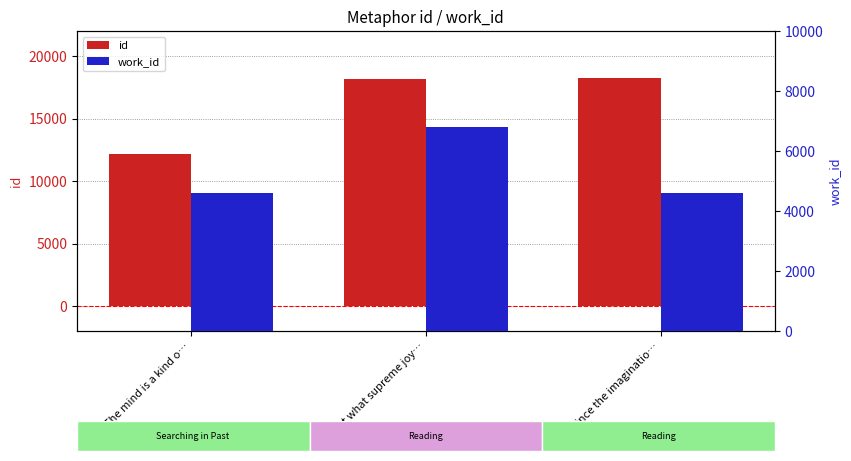

What is the value of the id bar at the 3rd from the left?

18223